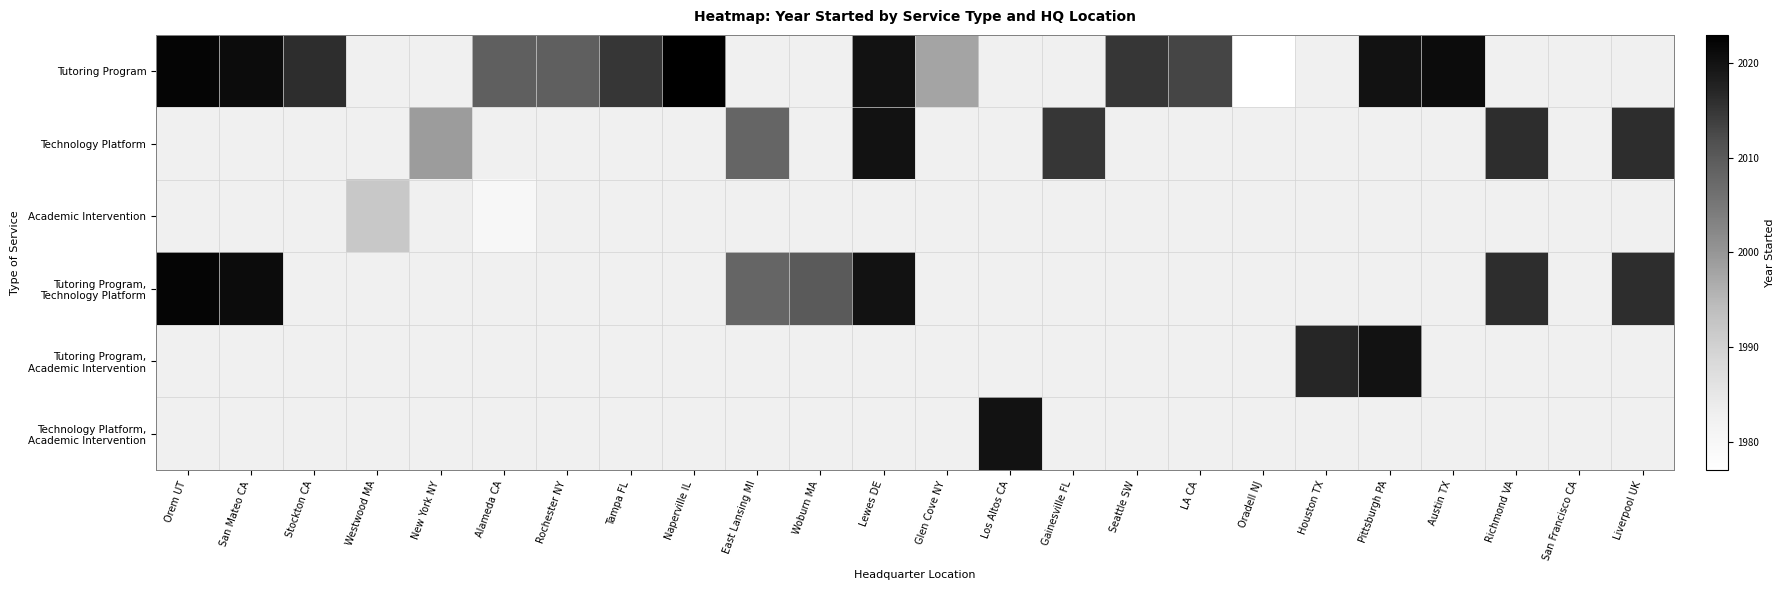

Is the value of Tutoring Program, Academic Intervention at Stockton CA greater than the value of Technology Platform, Academic Intervention at Oradell NJ?

No